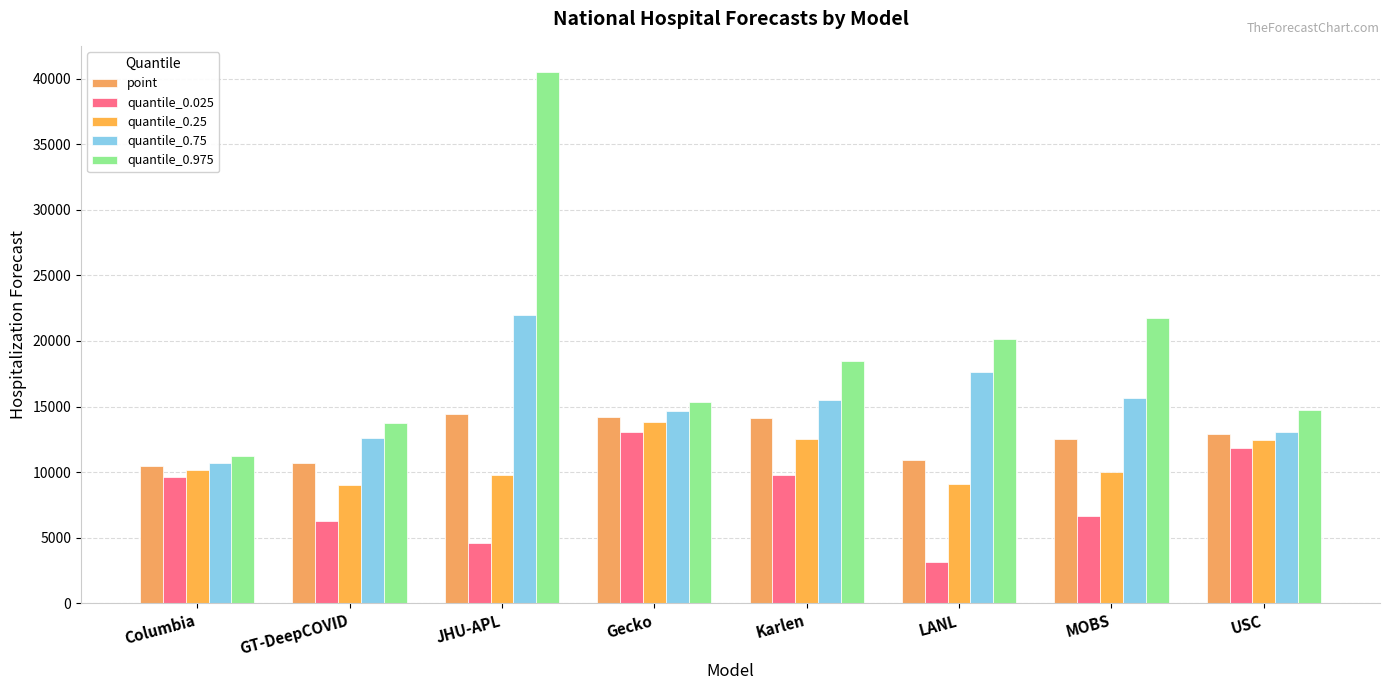

How many bars are there in total?

40